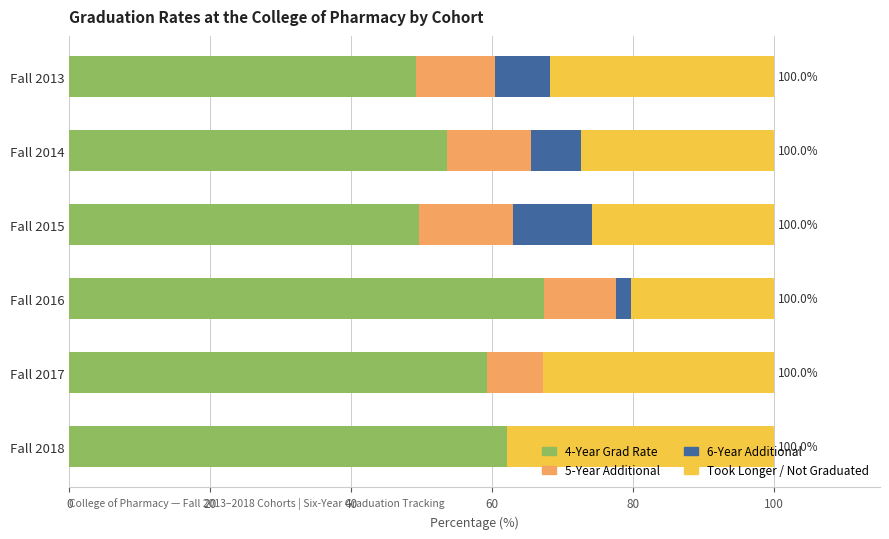

What is the total value across all series at Fall 2017?

100.0